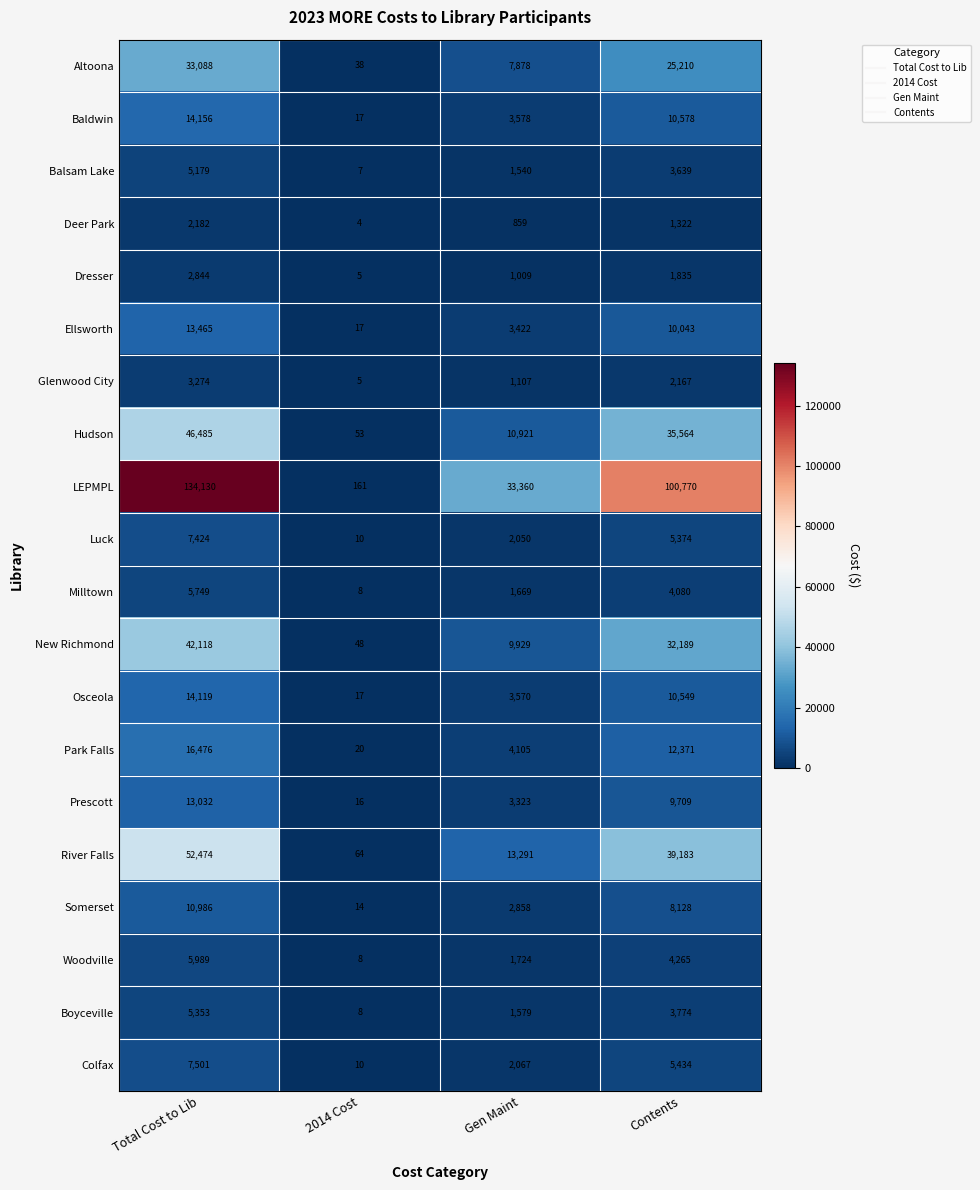

Rank the series by their maximum value, from highest to lowest.

LEPMPL, River Falls, Hudson, New Richmond, Altoona, Park Falls, Baldwin, Osceola, Ellsworth, Prescott, Somerset, Colfax, Luck, Woodville, Milltown, Boyceville, Balsam Lake, Glenwood City, Dresser, Deer Park